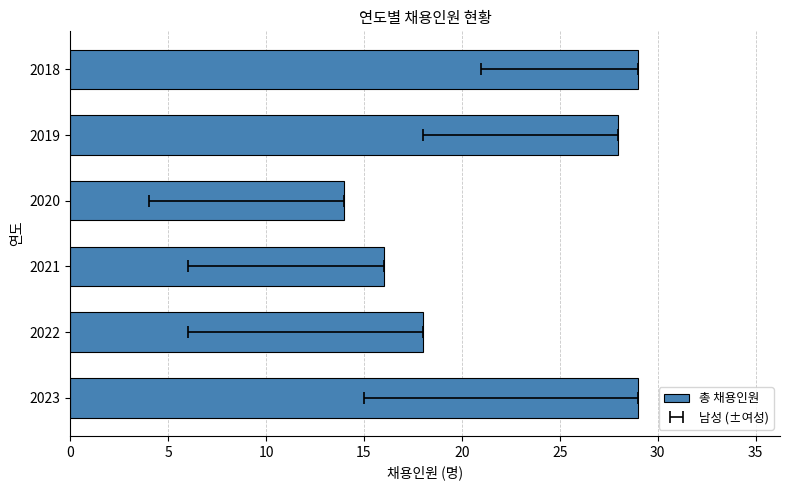

What is the average value?

22